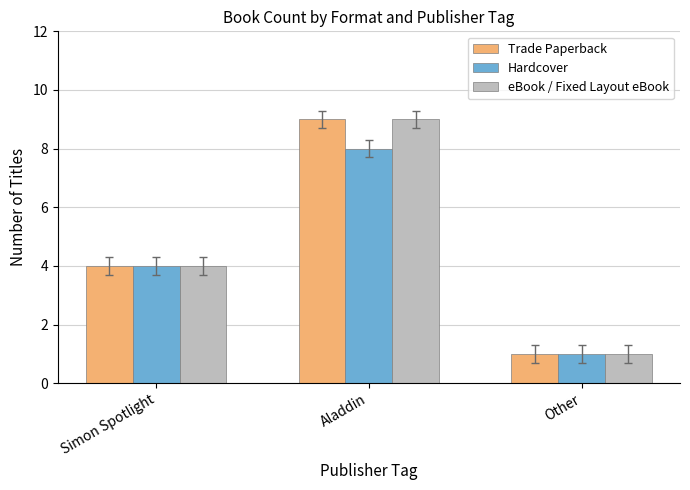

At which label is Hardcover closest to 4?

Simon Spotlight